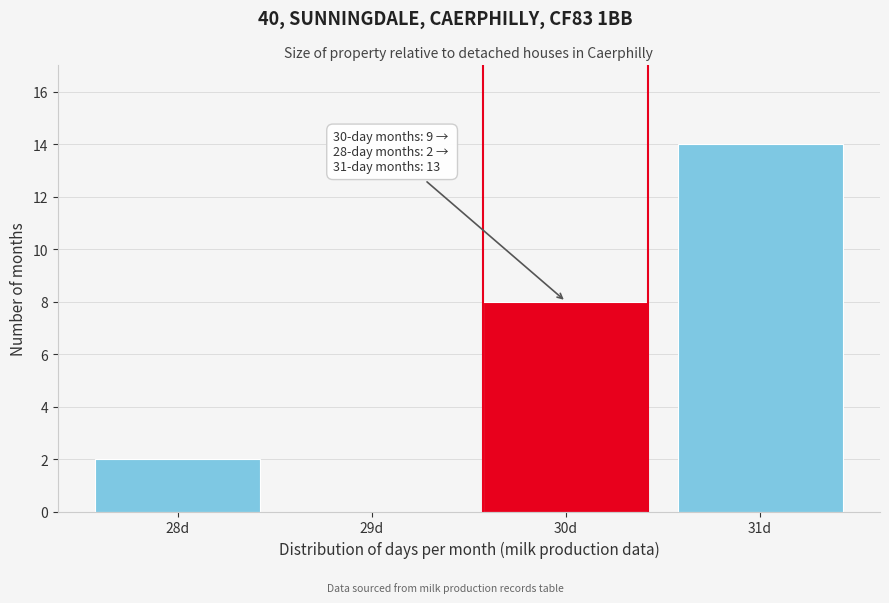

Reading left to right, extract all data points from this chart.

28d=2	29d=0	30d=8	31d=14